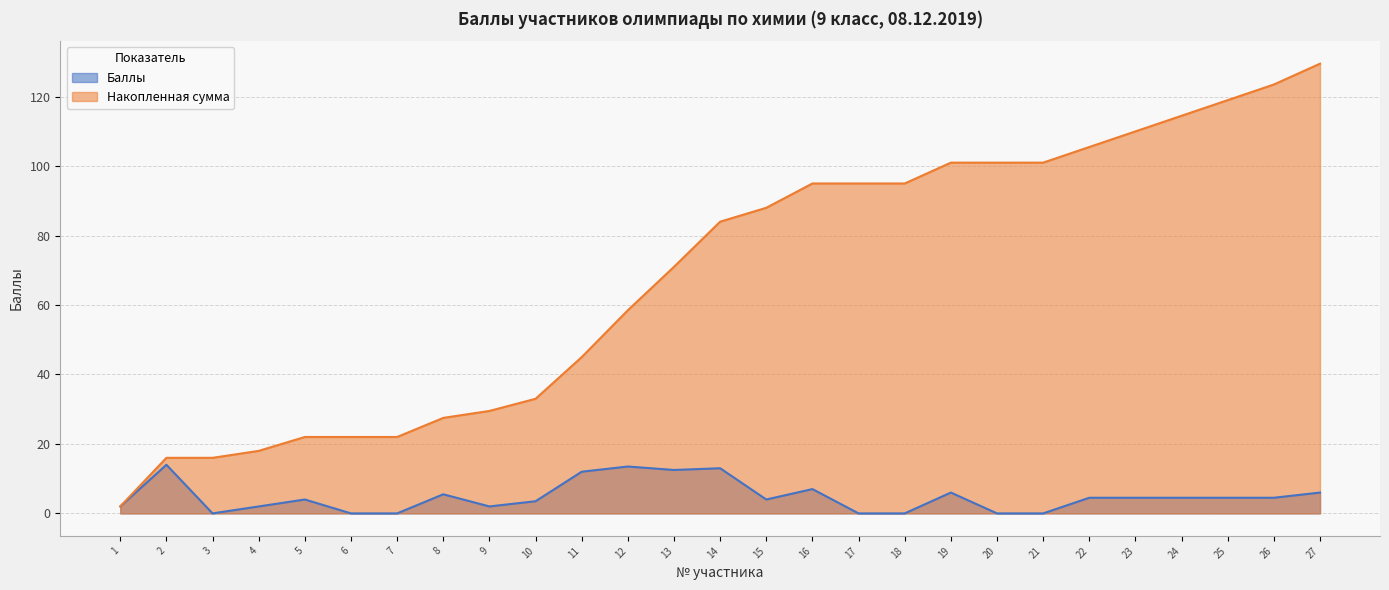

At which label does Накопленная сумма first exceed 84?

15